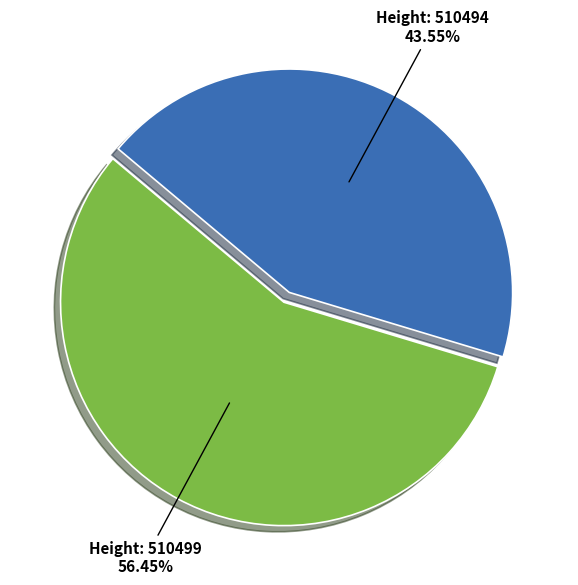

To the nearest percent, what is the average slice percentage?

50%